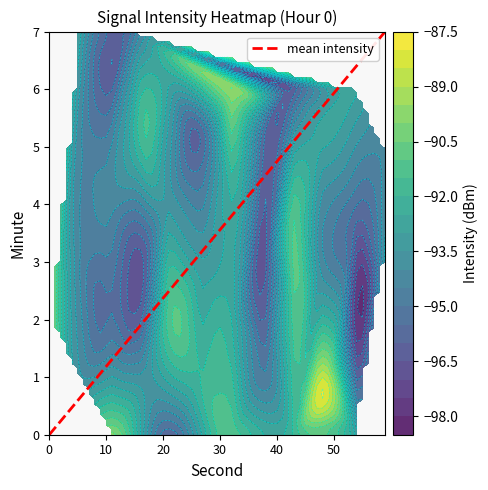

Count the number of categories in the chart.

8